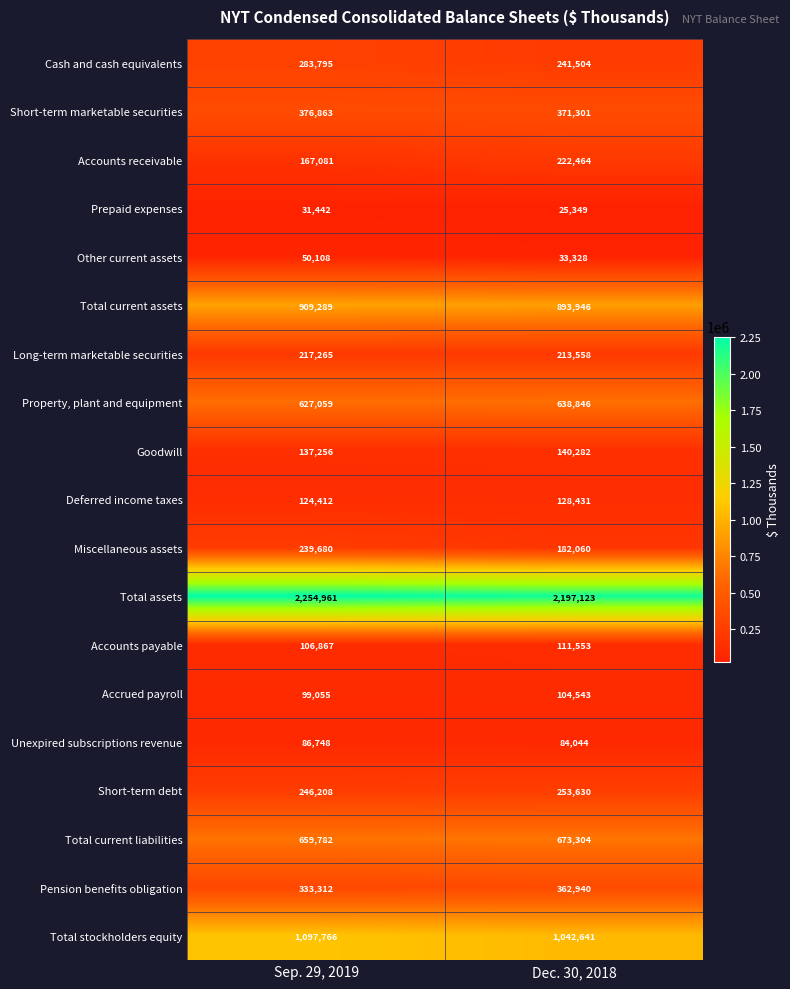

Which category has the highest value across all series?

Sep. 29, 2019